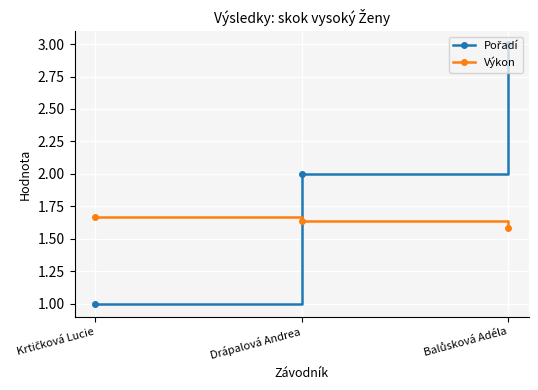

What is the difference between the highest and lowest values at Drápalová Andrea?

0.4